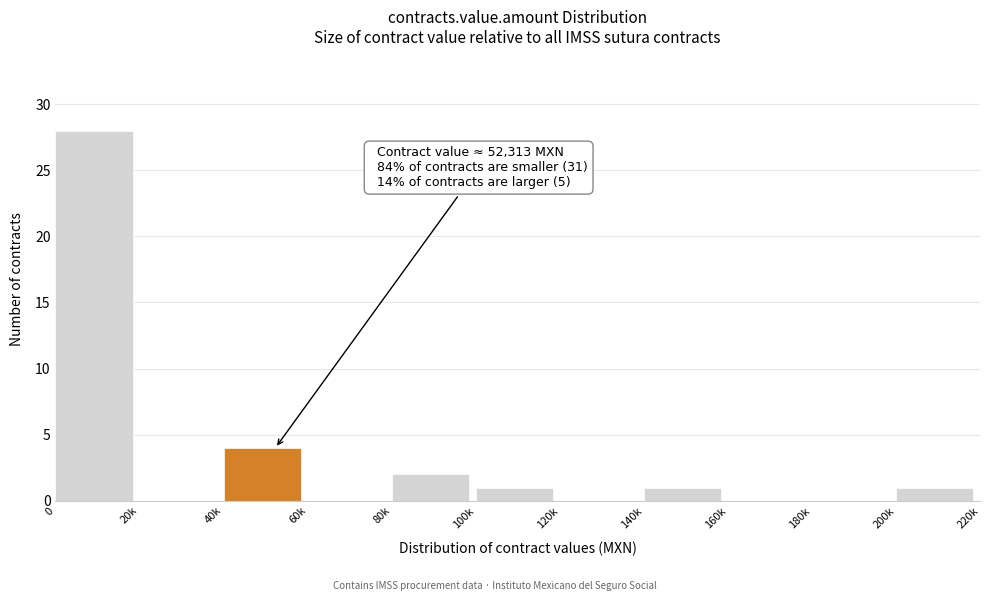

Reading right to left, what are all the values shown in this chart?

200k=1	180k=0	160k=0	140k=1	120k=0	100k=1	80k=2	60k=0	40k=4	20k=0	0=28